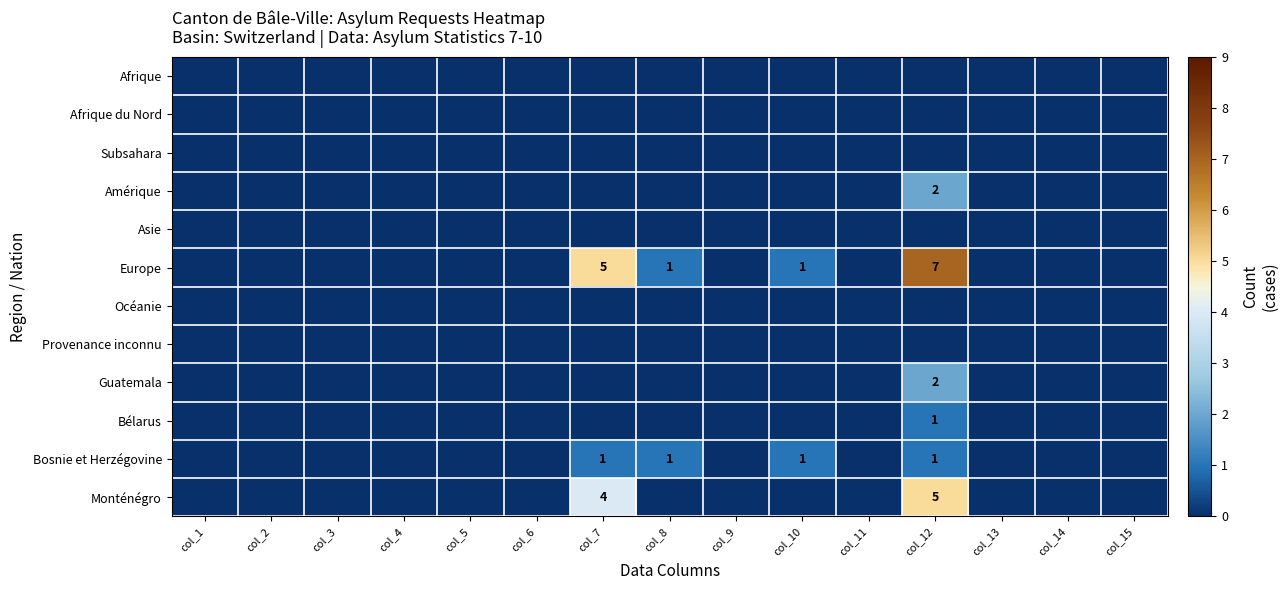

How many series are shown in this chart?

12